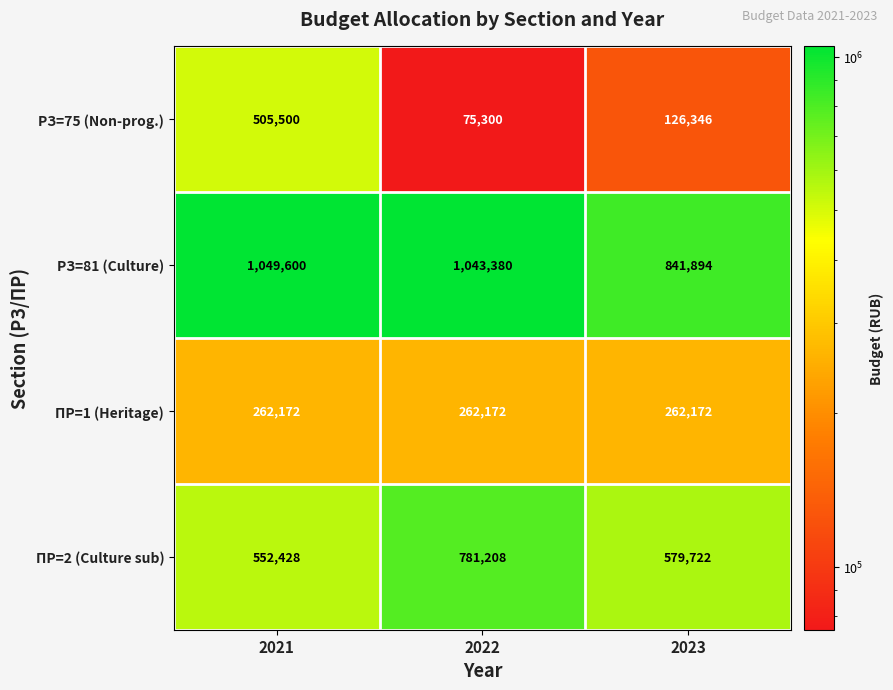

Count the number of categories in the chart.

3